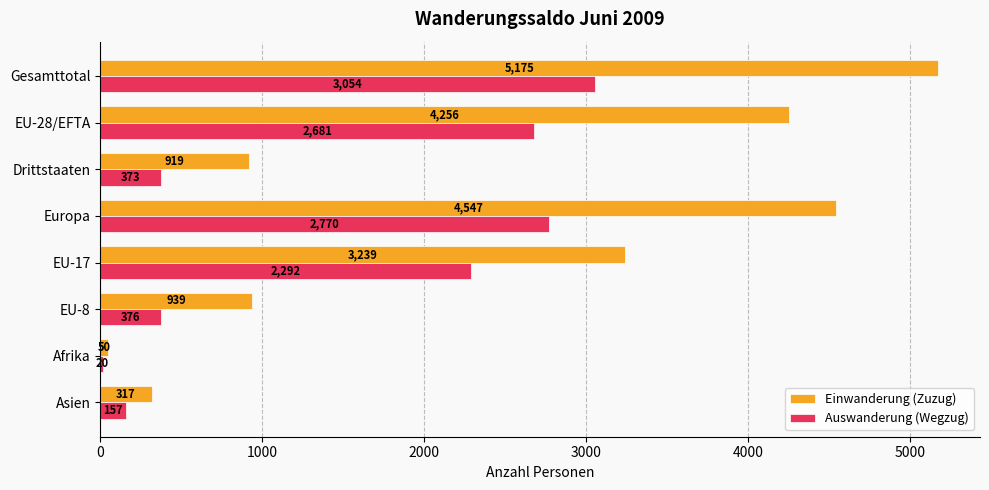

Which series changed the most between Europa and EU-8?

Einwanderung (Zuzug)